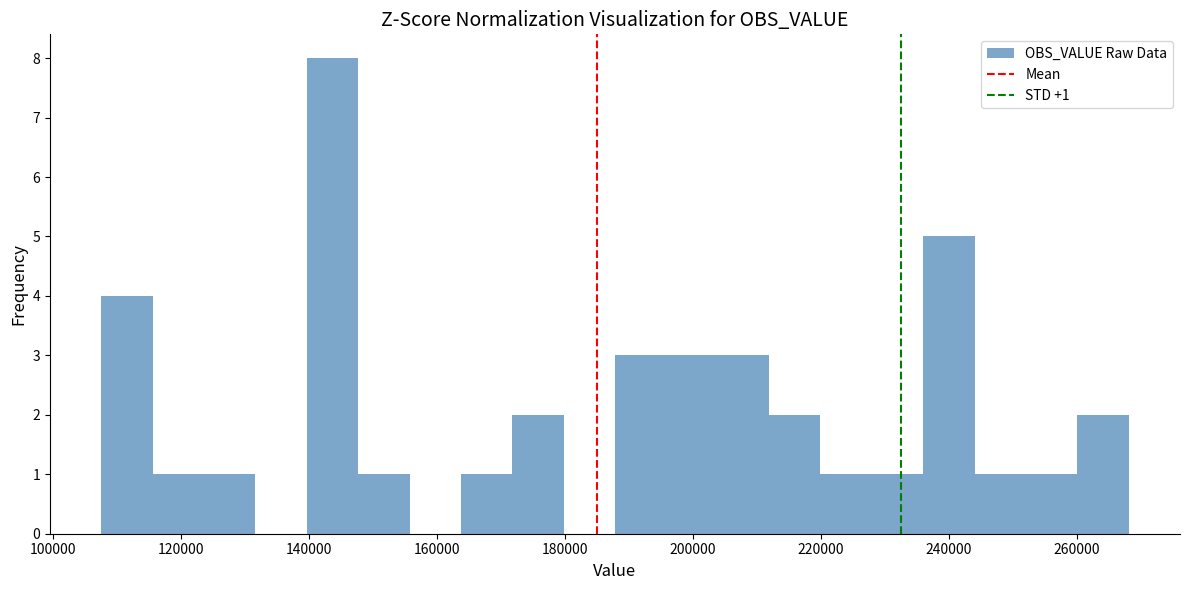

Over which range of the x-axis is the bar tallest?

140000 to 148000